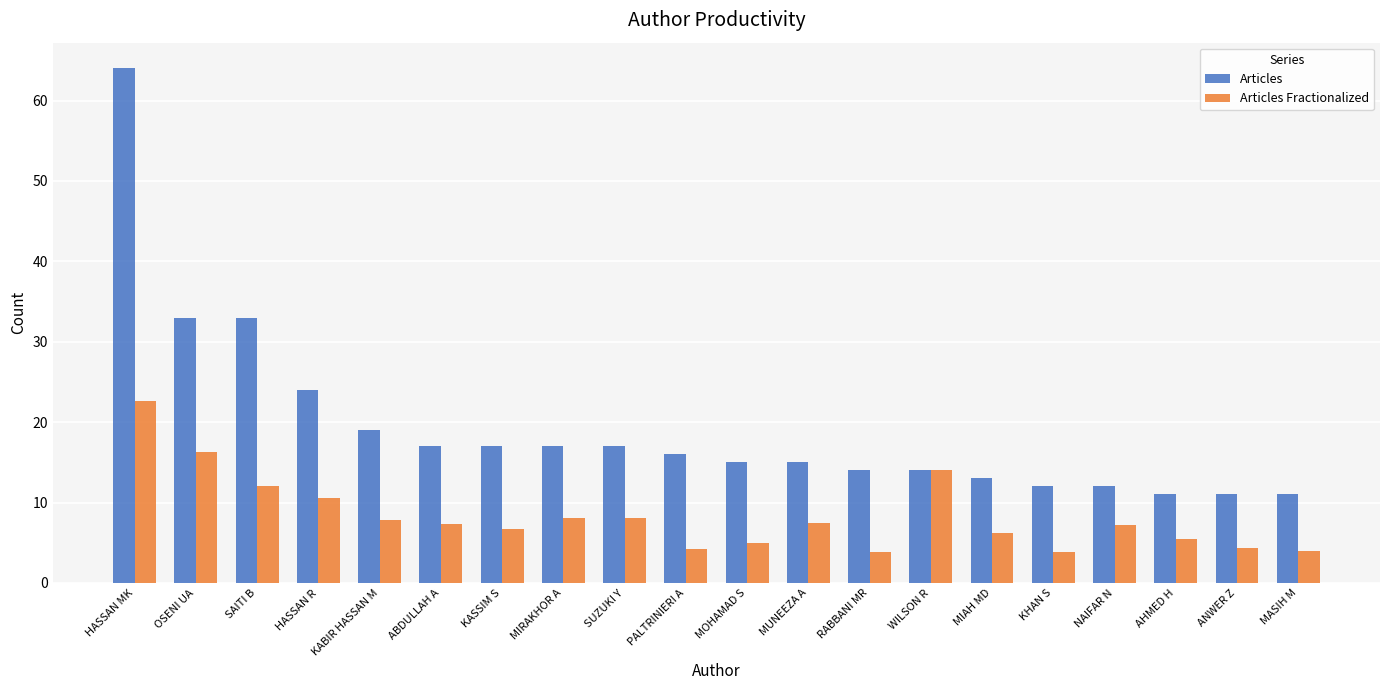

Count the number of categories in the chart.

20